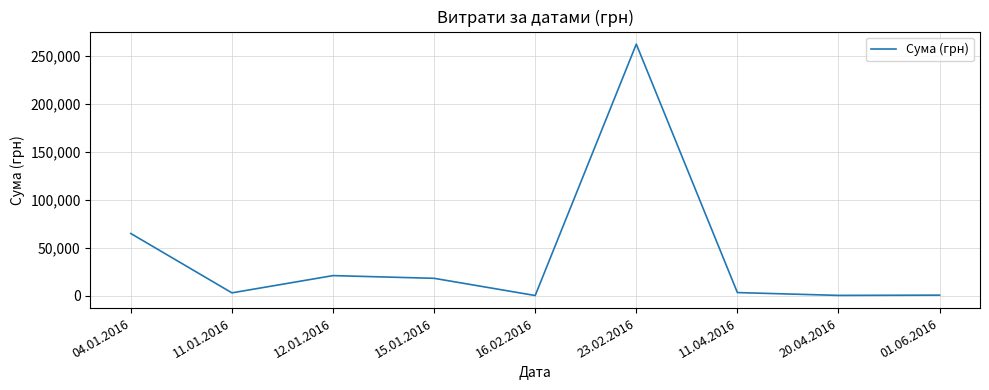

What is the difference between the maximum and minimum values?

262143.4